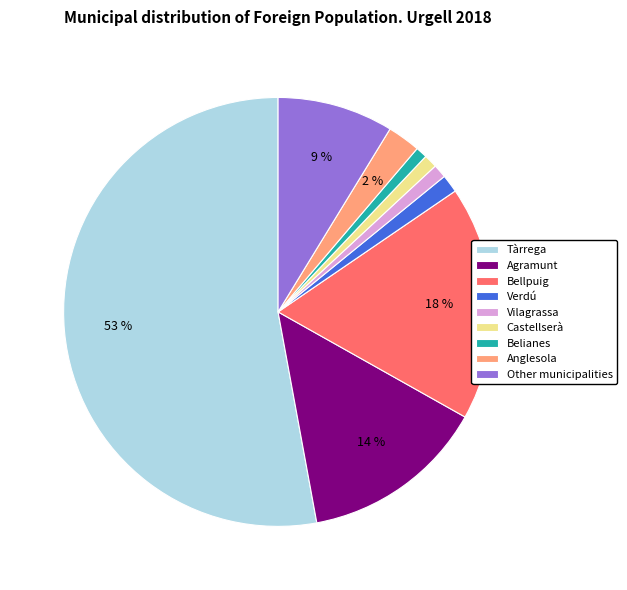

Which has a higher value, Bellpuig or Other municipalities?

Bellpuig